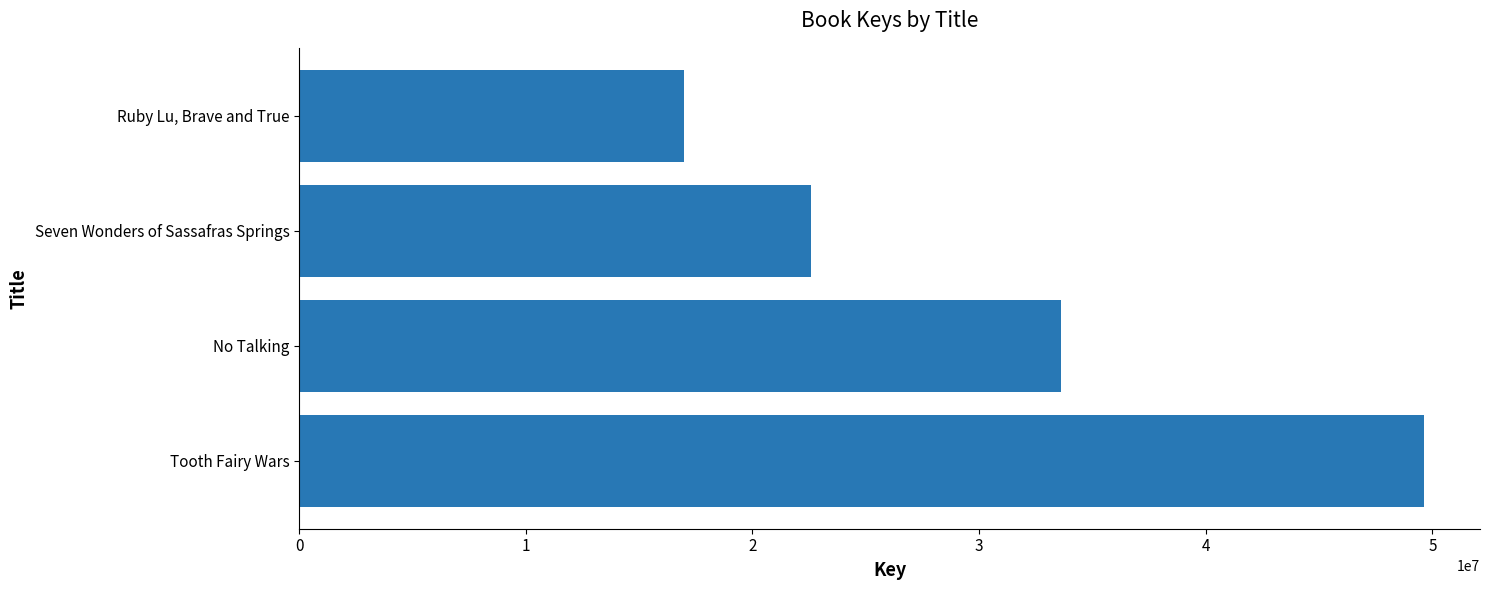

What is the change in value from No Talking to Ruby Lu, Brave and True?

-16659379